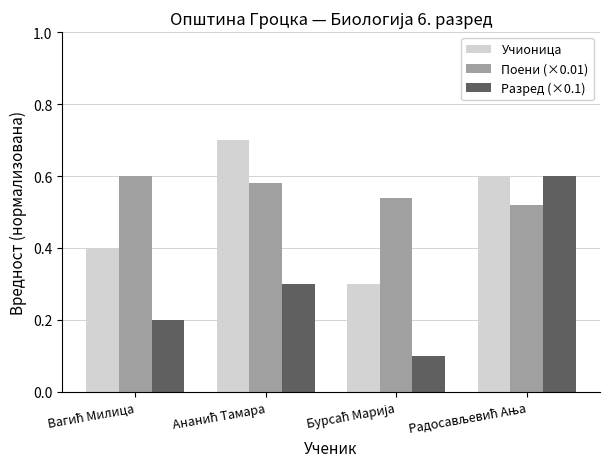

What is the sum of all Учионица values?

2.0